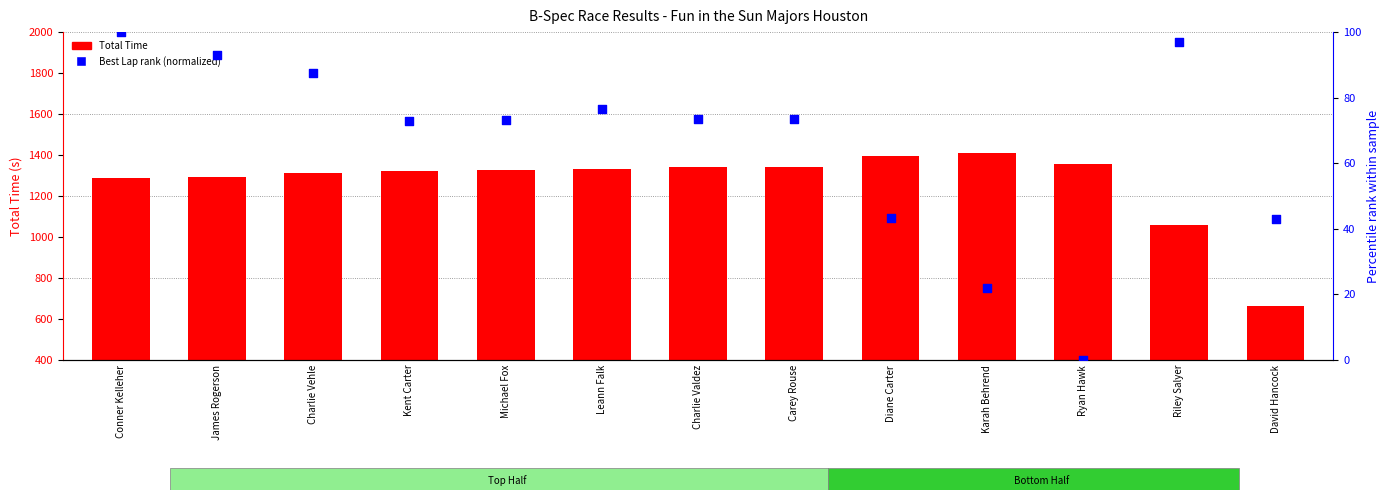

At how many categories does at least one series exceed 555?

13